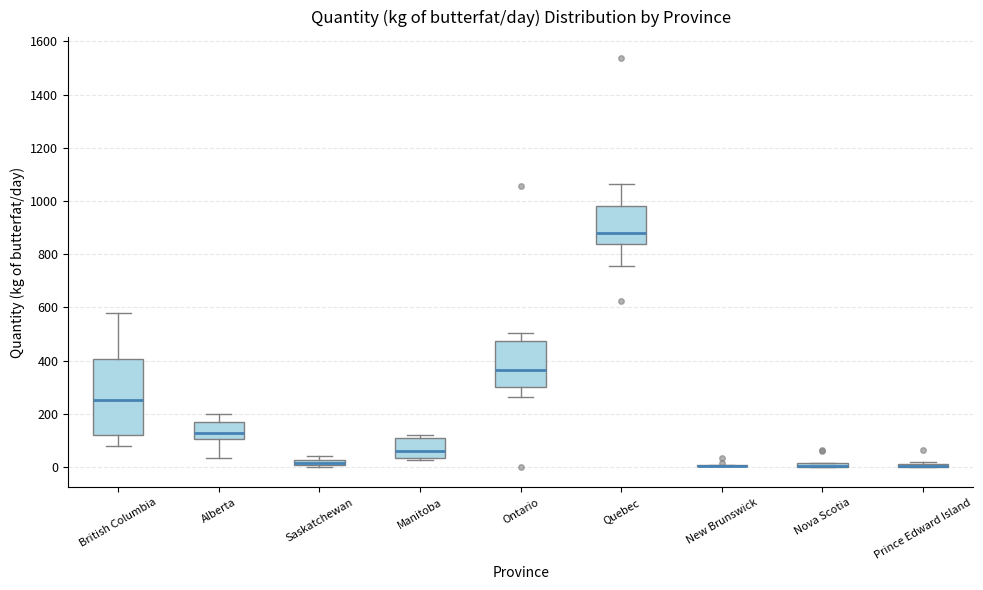

Comparing the boxes themselves (not the whiskers), which one is the tallest?

British Columbia